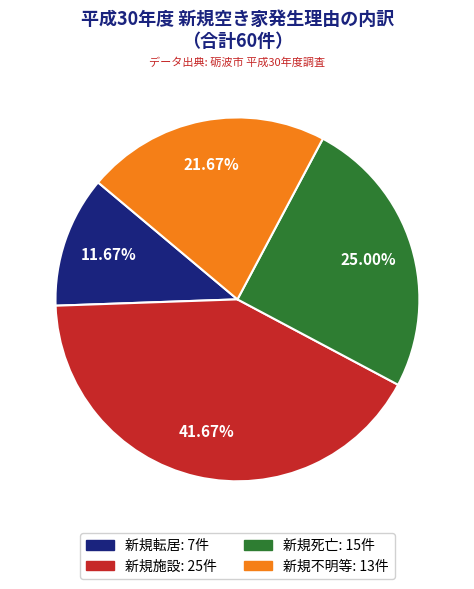

Is there a majority slice in this chart?

No